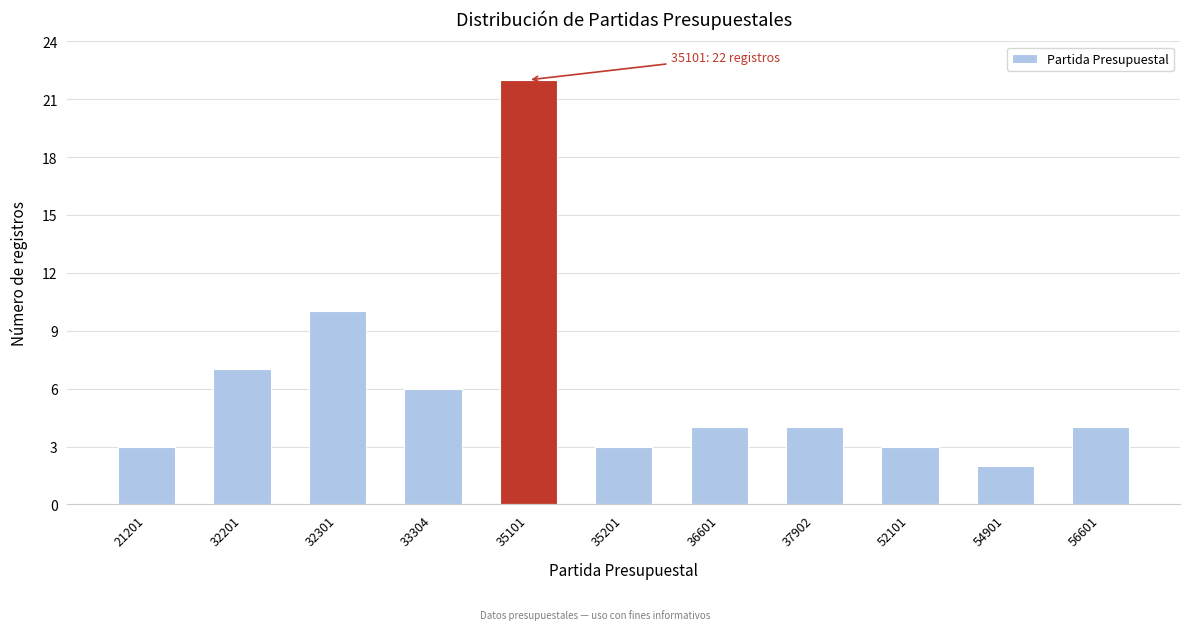

Reading left to right, list all the values displayed in this chart.

21201=3	32201=7	32301=10	33304=6	35101=22	35201=3	36601=4	37902=4	52101=3	54901=2	56601=4